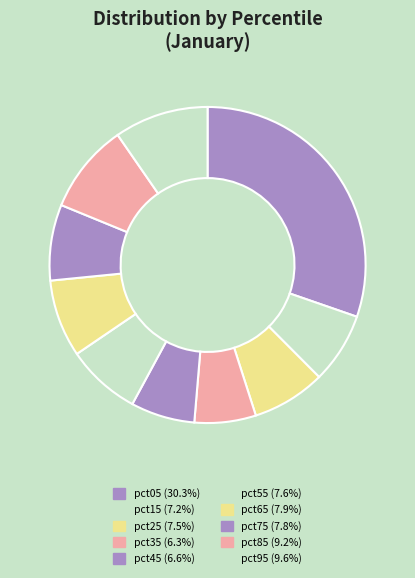

Which slice is the smallest?

pct35